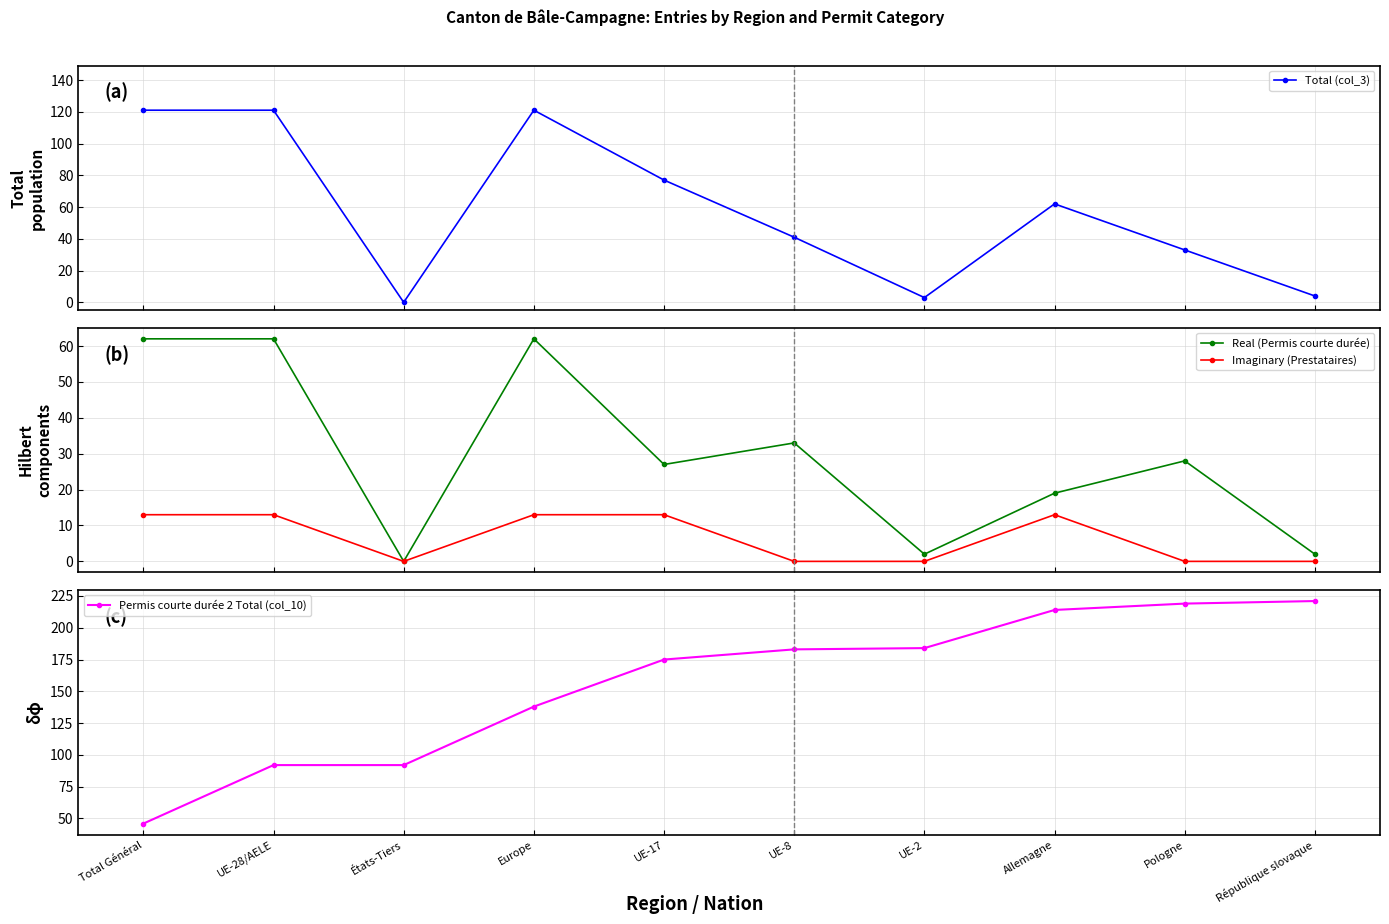

How many values in the Total (col_3) series exceed 62?

4